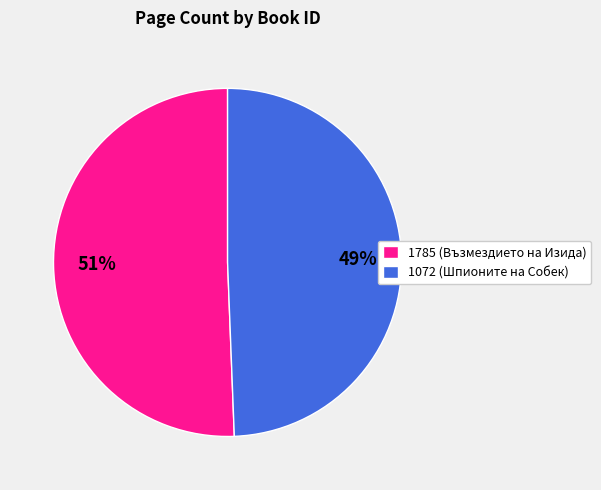

The 1785 slice represents 51% of the pie. True or false?

True